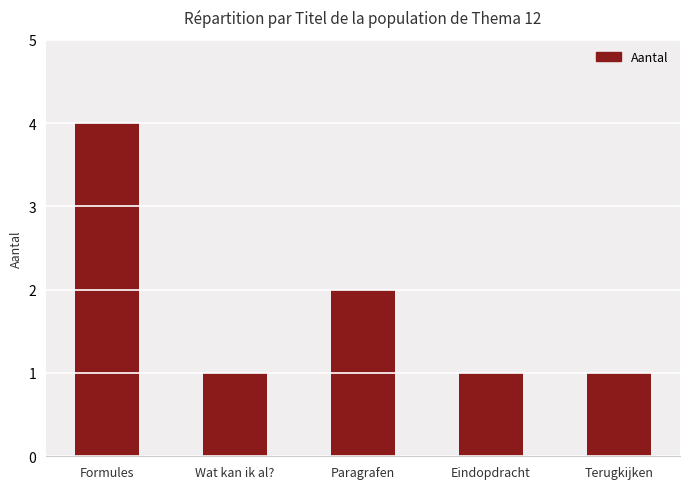

What is the average value?

2